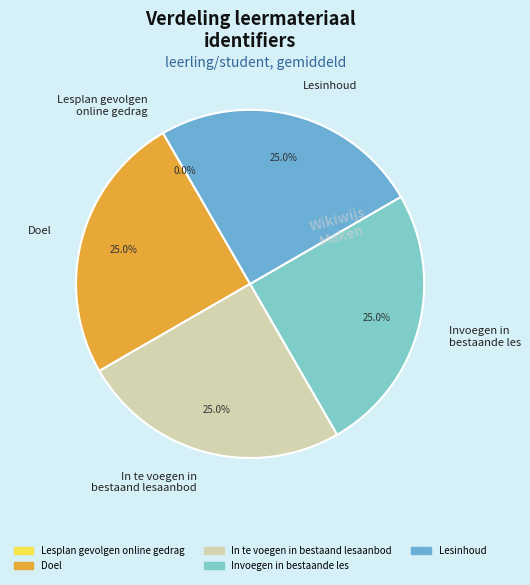

Is Doel the majority of the pie?

No